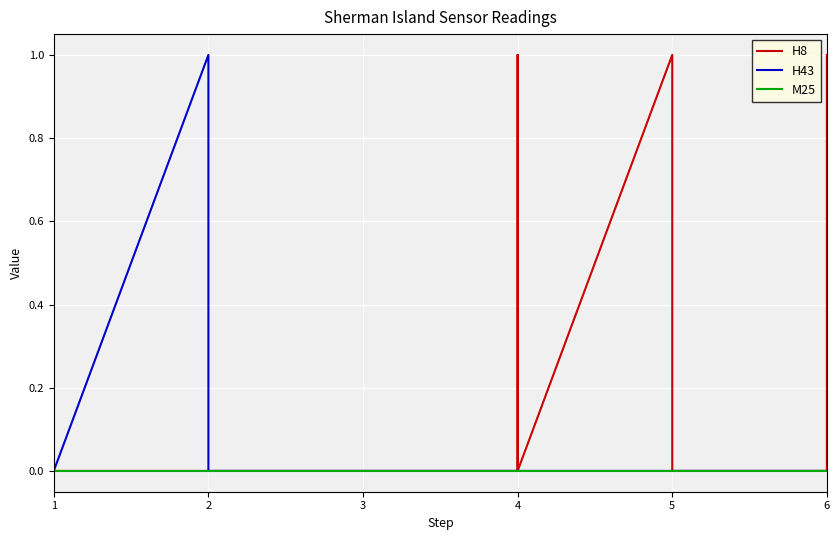

Is it true that M25 equals 0 at 6?

True